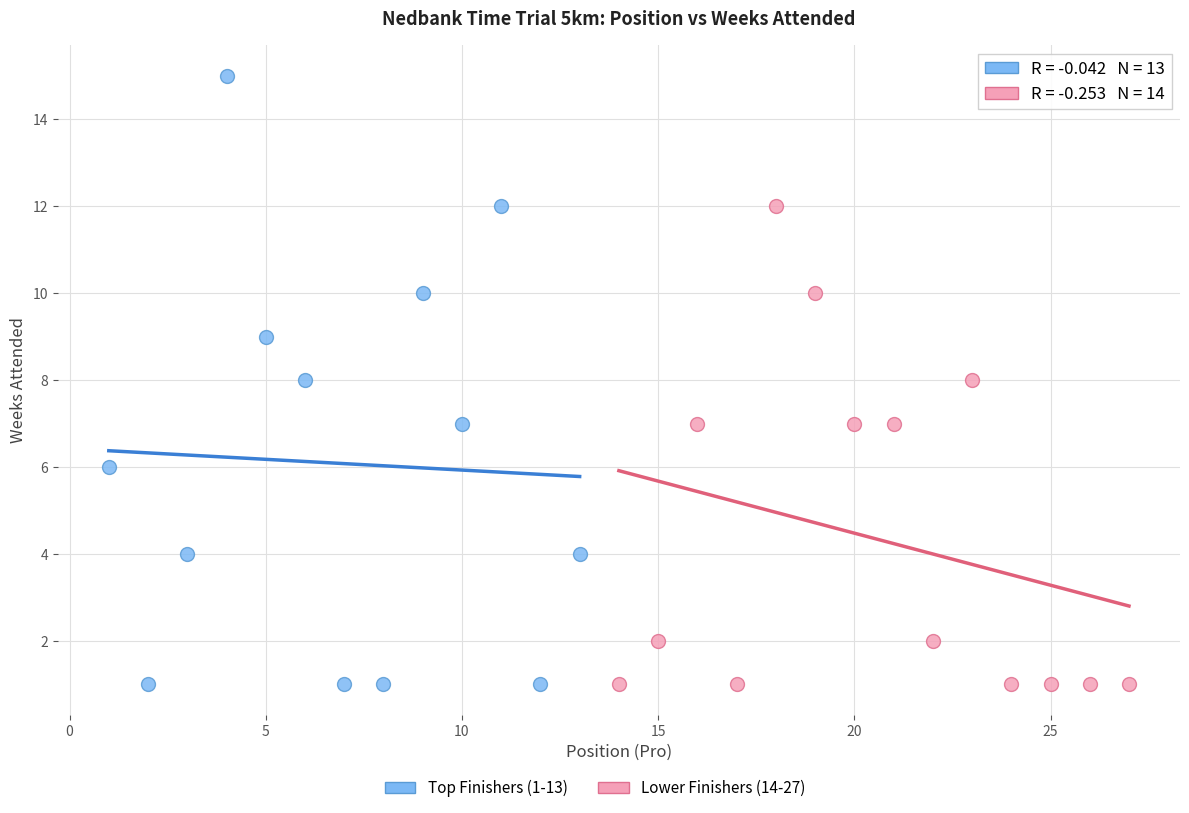

Which series reaches the maximum Y coordinate?

Top Finishers (1-13)